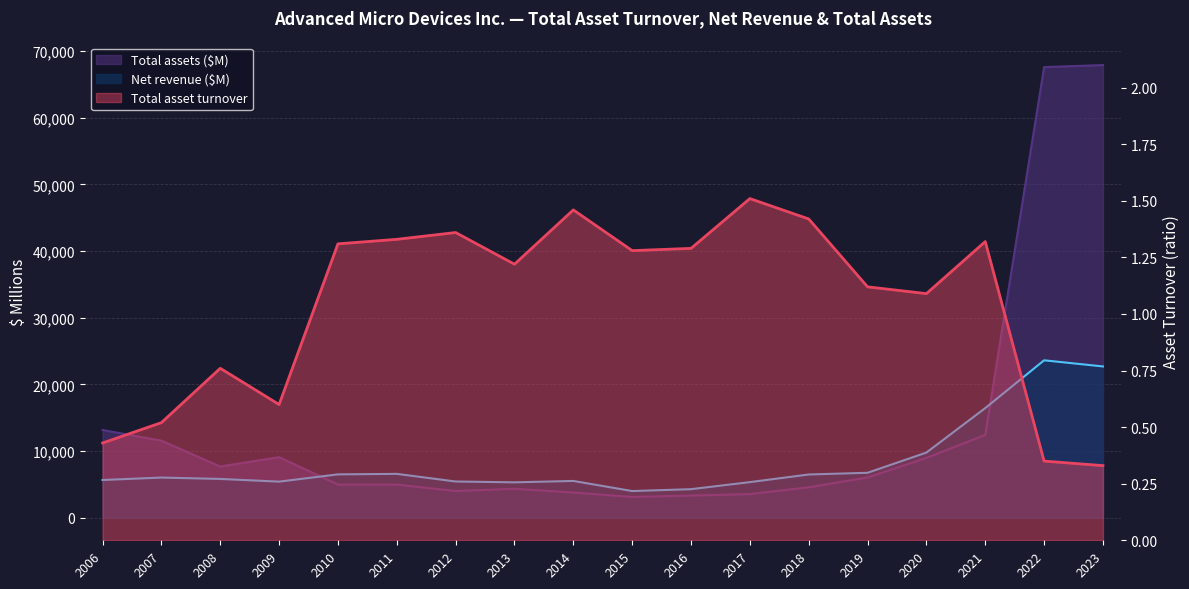

Which category has the highest value in the Total asset turnover series?

2017